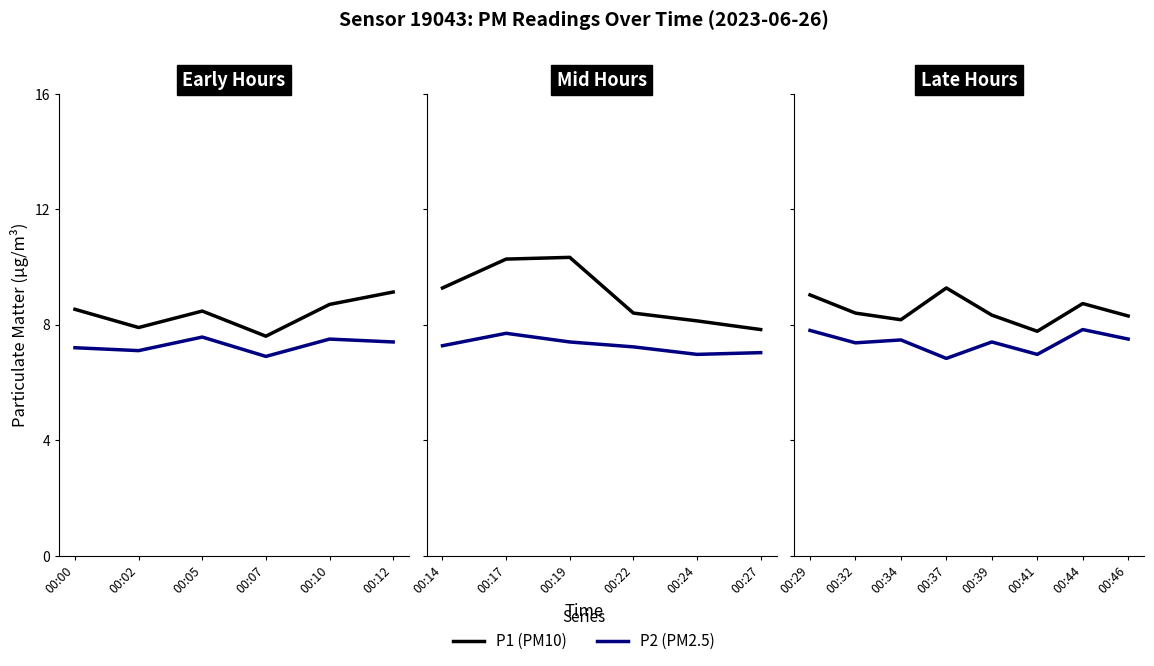

True or false: P2 (PM2.5) and P1 (PM10) cross at least once.

False